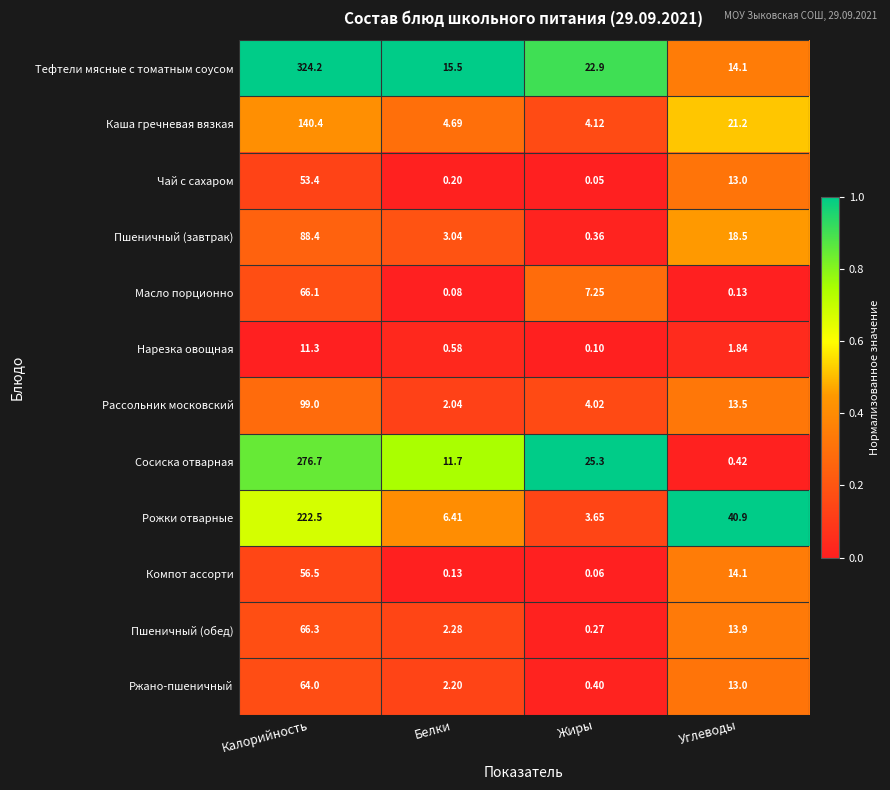

Which series has the widest spread of values?

Тефтели мясные с томатным соусом